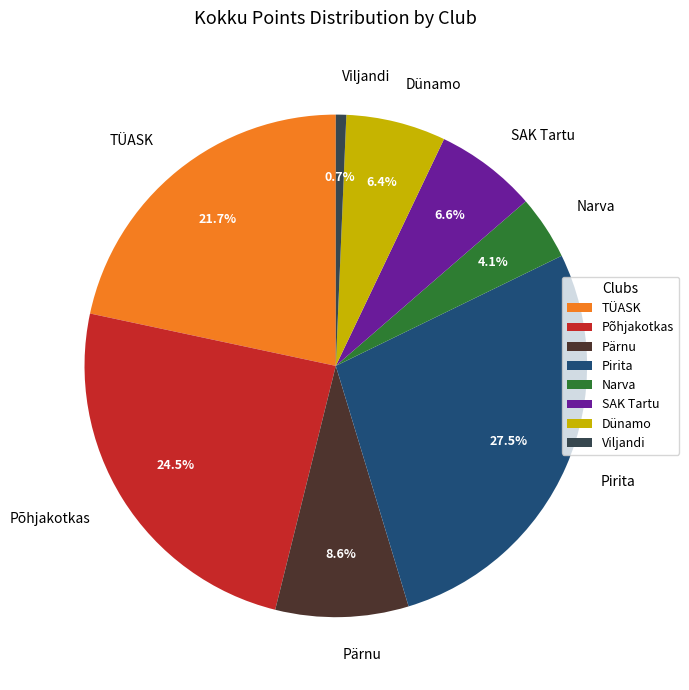

Approximately how many times larger is the value at Pärnu compared to Dünamo?

1.3